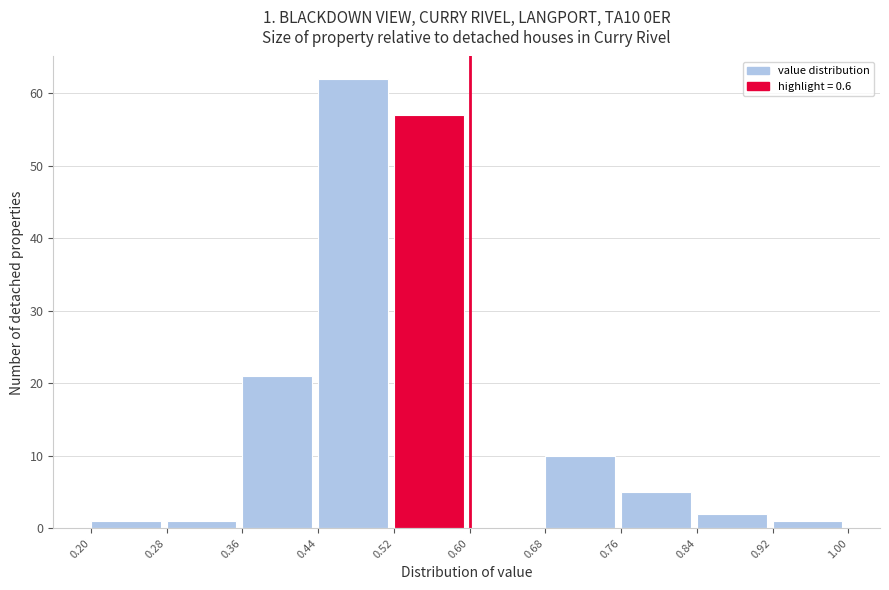

Over which range of the x-axis is the bar tallest?

0.44 to 0.52